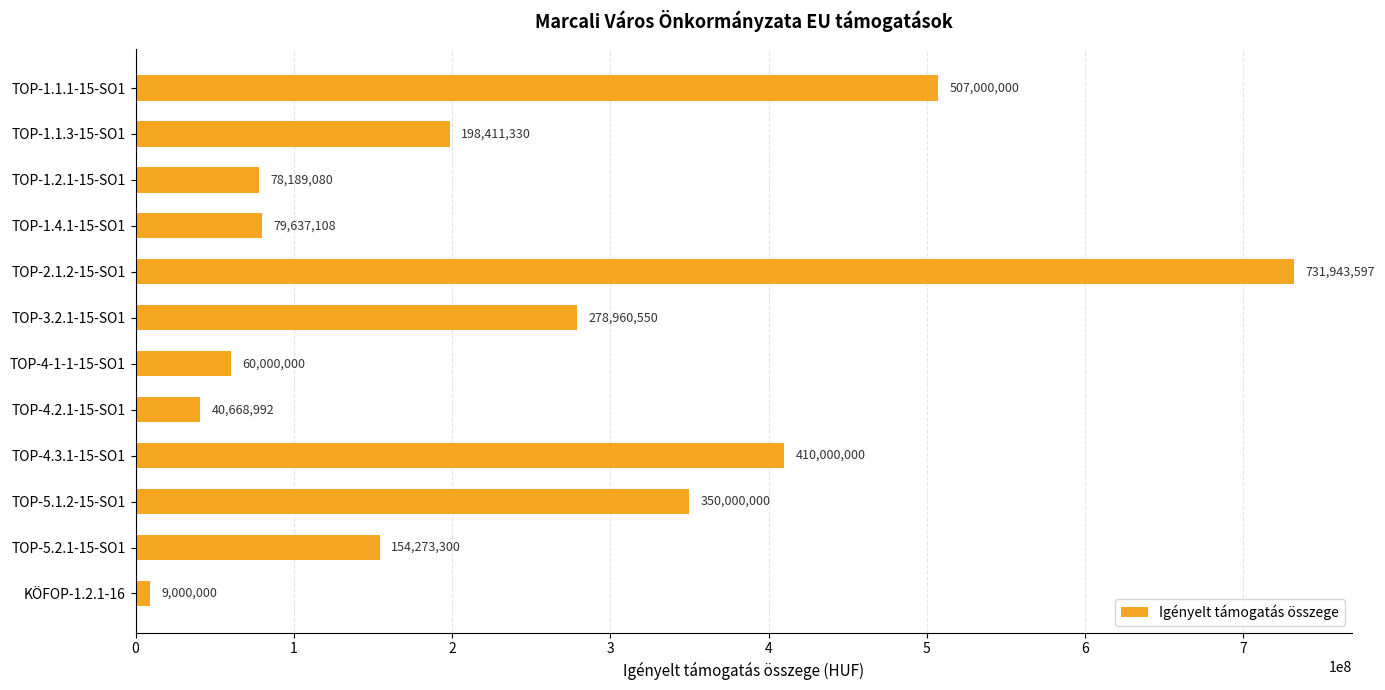

How many distinct data groups are displayed?

1